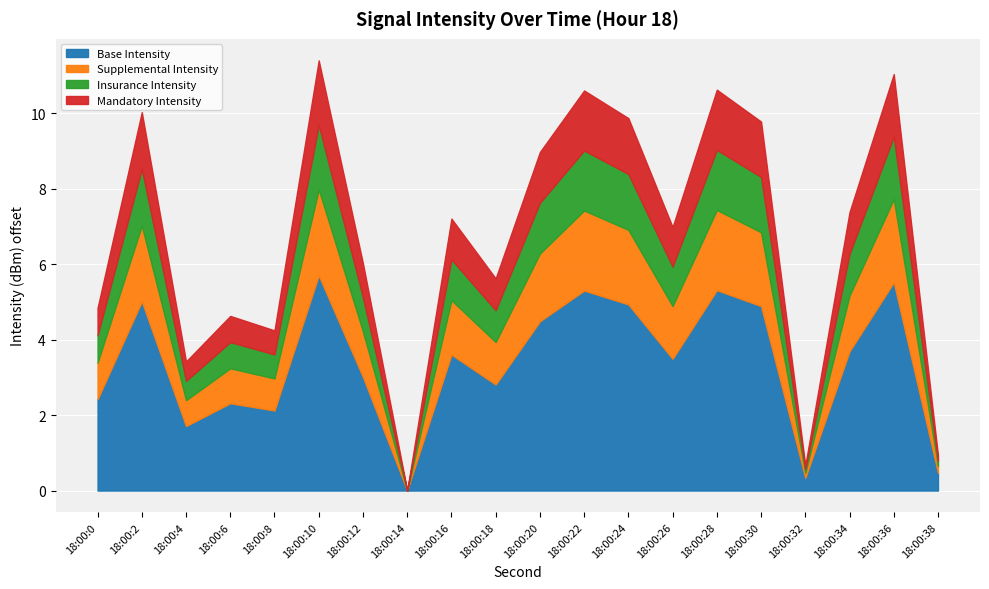

List the labels in order of value, smallest first.

14, 32, 38, 4, 8, 6, 0, 18, 12, 26, 16, 34, 20, 30, 24, 2, 22, 28, 36, 10